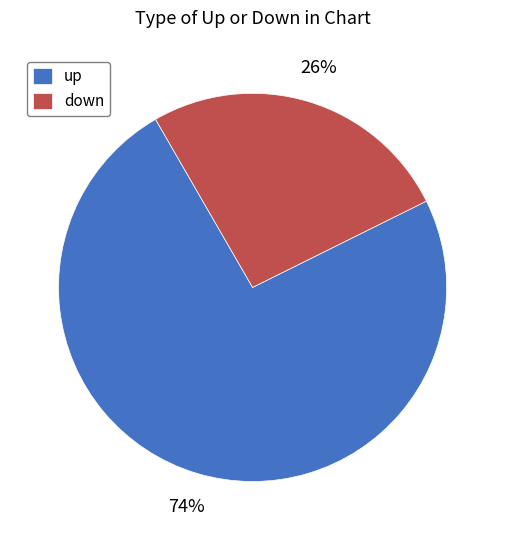

Is it true that down is 11% of the pie?

False